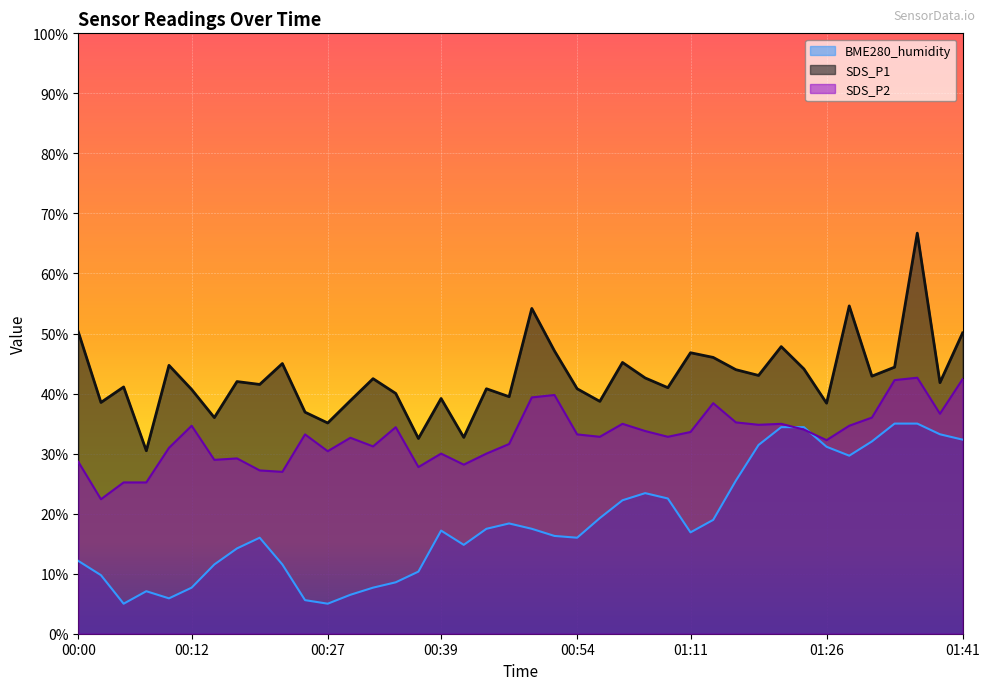

Reading right to left, what are all the values shown in this chart?

SDS_P1: 01:41=50.1	01:39=41.8	01:36=66.7	01:34=44.4	01:31=42.9	01:29=54.6	01:26=38.4	01:24=44.1	01:21=47.8	01:19=43.0	01:16=44.0	01:14=46.0	01:11=46.8	01:04=41.0	01:01=42.6	00:59=45.2	00:56=38.7	00:54=40.8	00:51=47.1	00:49=54.2	00:46=39.5	00:44=40.8	00:41=32.7	00:39=39.2	00:36=32.5	00:34=40.0	00:32=42.5	00:29=38.8	00:27=35.1	00:24=36.9	00:22=45.0	00:19=41.5	00:17=42.0	00:14=36.0	00:12=40.7	00:09=44.7	00:07=30.5	00:05=41.1	00:02=38.5	00:00=50.3
SDS_P2: 01:41=42.4	01:39=36.6	01:36=42.6	01:34=42.2	01:31=36.0	01:29=34.6	01:26=32.2	01:24=34.0	01:21=35.0	01:19=34.8	01:16=35.2	01:14=38.4	01:11=33.6	01:04=32.8	01:01=33.8	00:59=35.0	00:56=32.8	00:54=33.2	00:51=39.8	00:49=39.4	00:46=31.6	00:44=30.0	00:41=28.2	00:39=30.0	00:36=27.8	00:34=34.4	00:32=31.2	00:29=32.6	00:27=30.4	00:24=33.2	00:22=27.0	00:19=27.2	00:17=29.2	00:14=29.0	00:12=34.6	00:09=31.0	00:07=25.2	00:05=25.2	00:02=22.4	00:00=28.6
BME280_humidity: 01:41=32.3	01:39=33.2	01:36=35.0	01:34=35.0	01:31=32.0	01:29=29.7	01:26=31.1	01:24=34.4	01:21=34.4	01:19=31.4	01:16=25.5	01:14=19.0	01:11=16.9	01:04=22.5	01:01=23.4	00:59=22.2	00:56=19.3	00:54=16.0	00:51=16.3	00:49=17.5	00:46=18.4	00:44=17.5	00:41=14.8	00:39=17.2	00:36=10.3	00:34=8.6	00:32=7.7	00:29=6.5	00:27=5.0	00:24=5.6	00:22=11.5	00:19=16.0	00:17=14.2	00:14=11.5	00:12=7.7	00:09=5.9	00:07=7.1	00:05=5.0	00:02=9.8	00:00=12.1